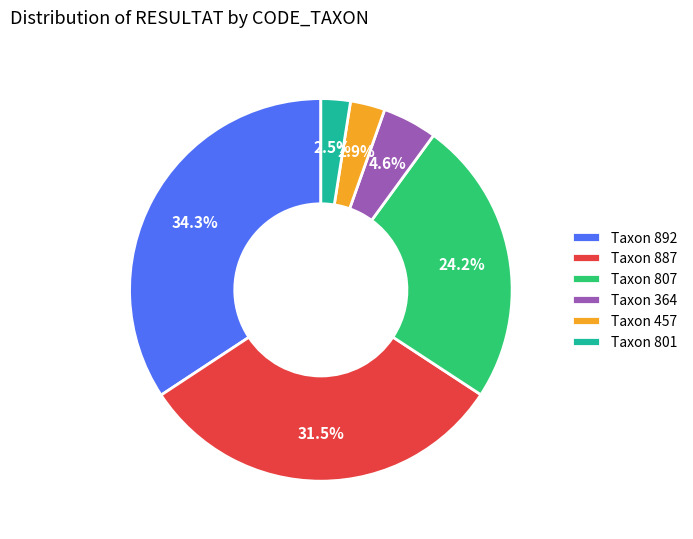

Does any single category account for the majority?

No